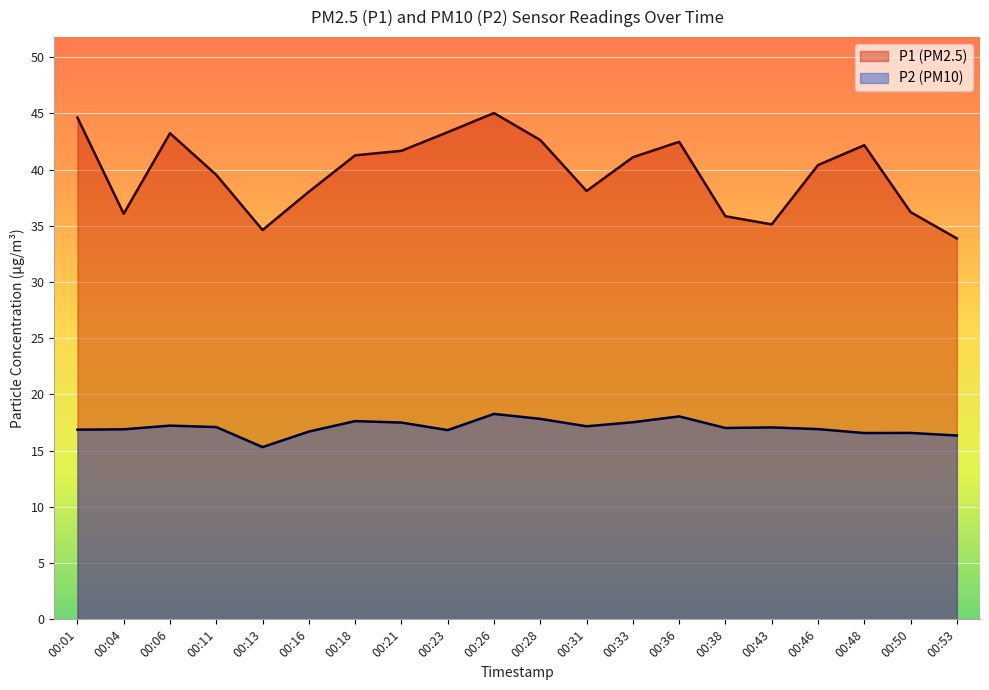

Between 00:21 and 00:43, which is larger?

00:21